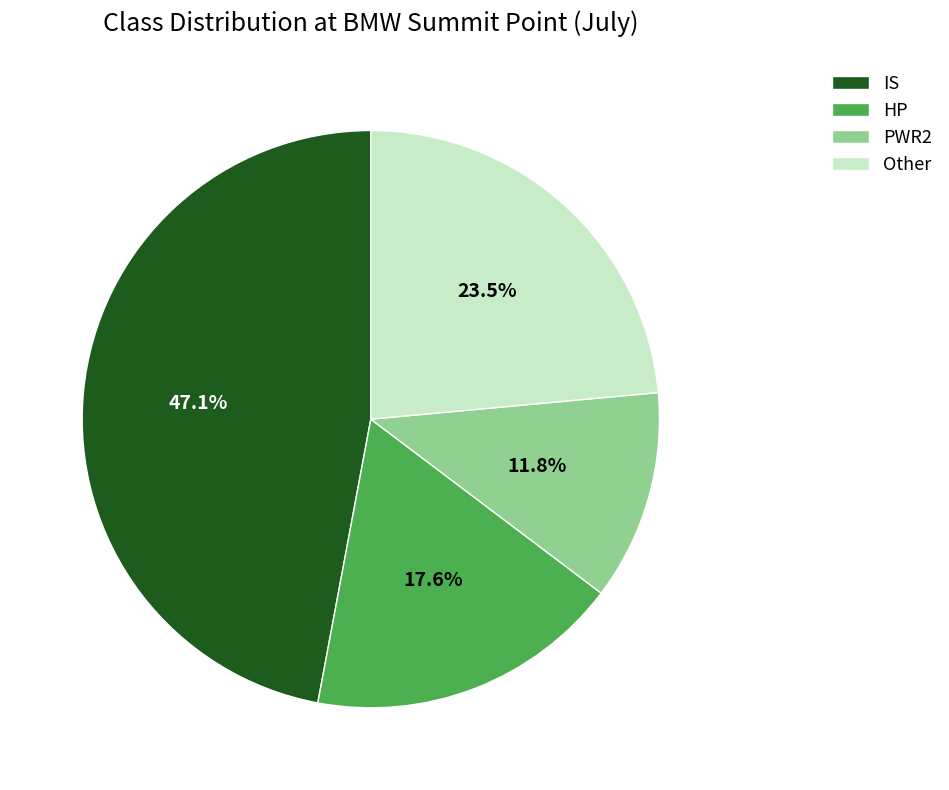

The PWR2 slice represents 24% of the pie. True or false?

False